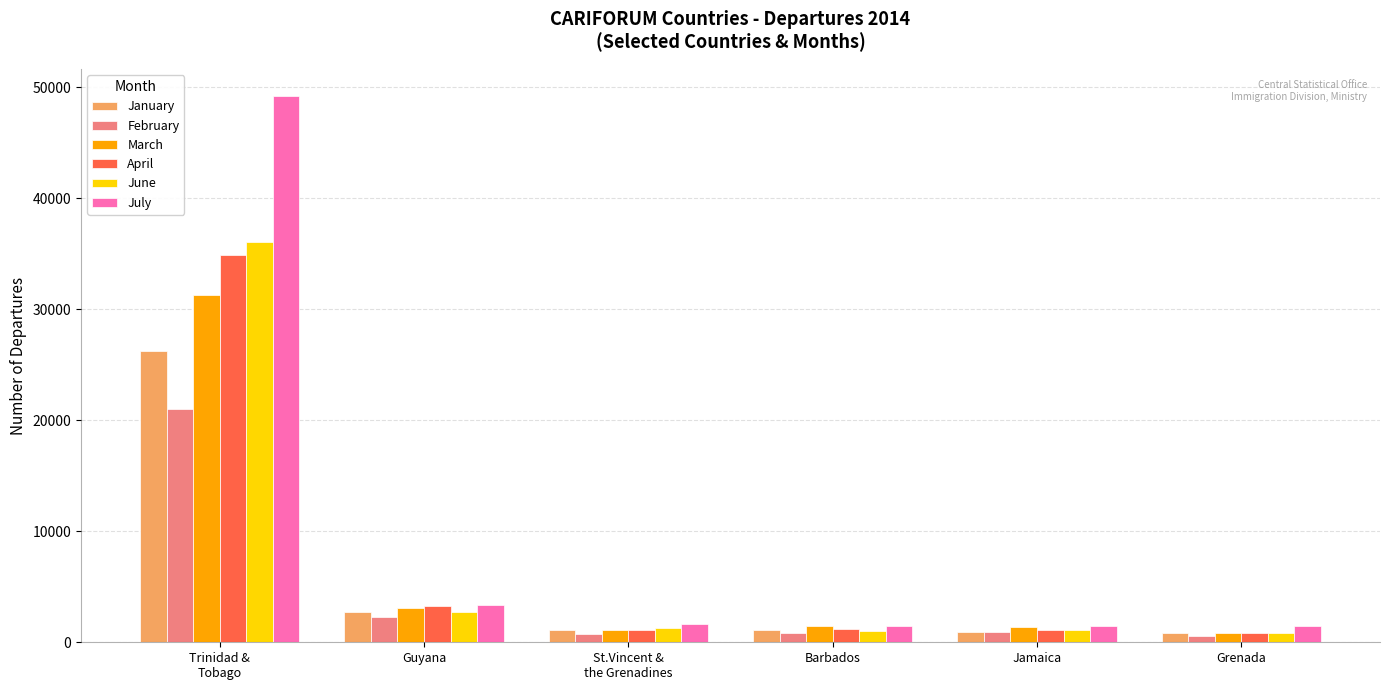

What is the greatest value displayed?

49193